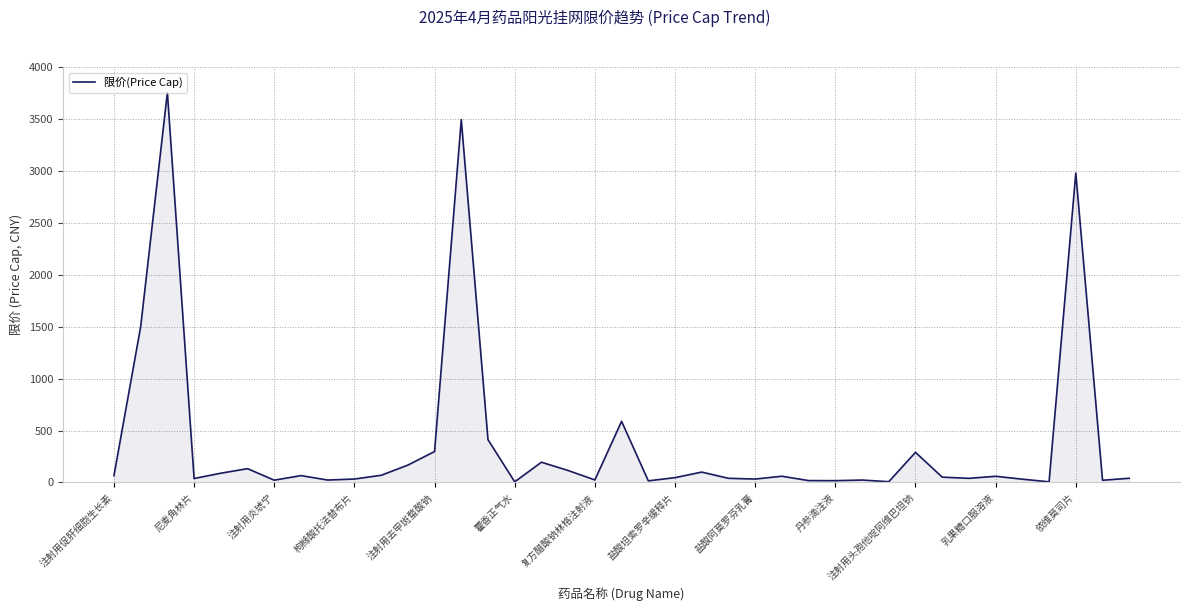

At which category does the data reach its first local valley?

尼麦角林片